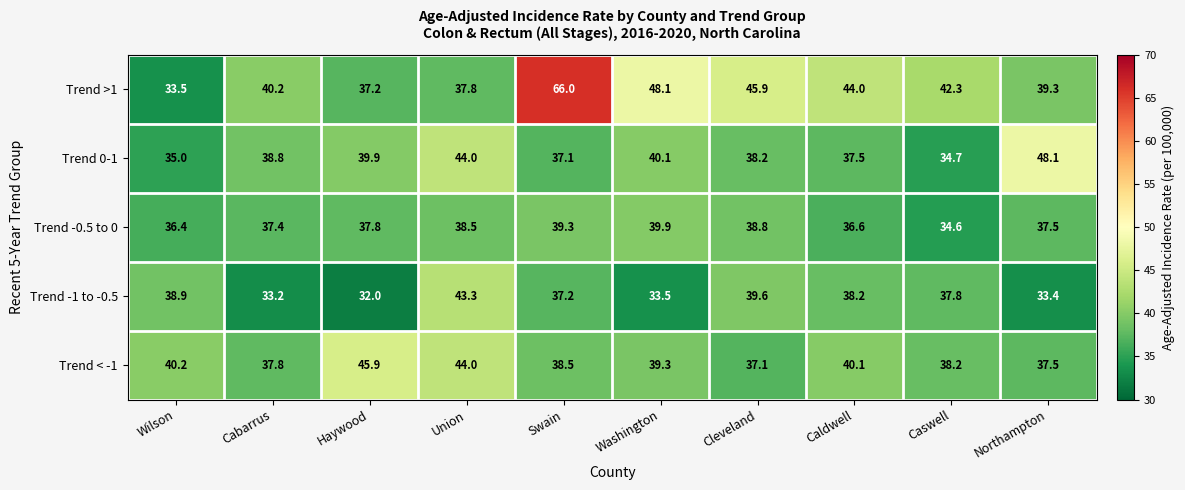

Count the number of data series in this chart.

5